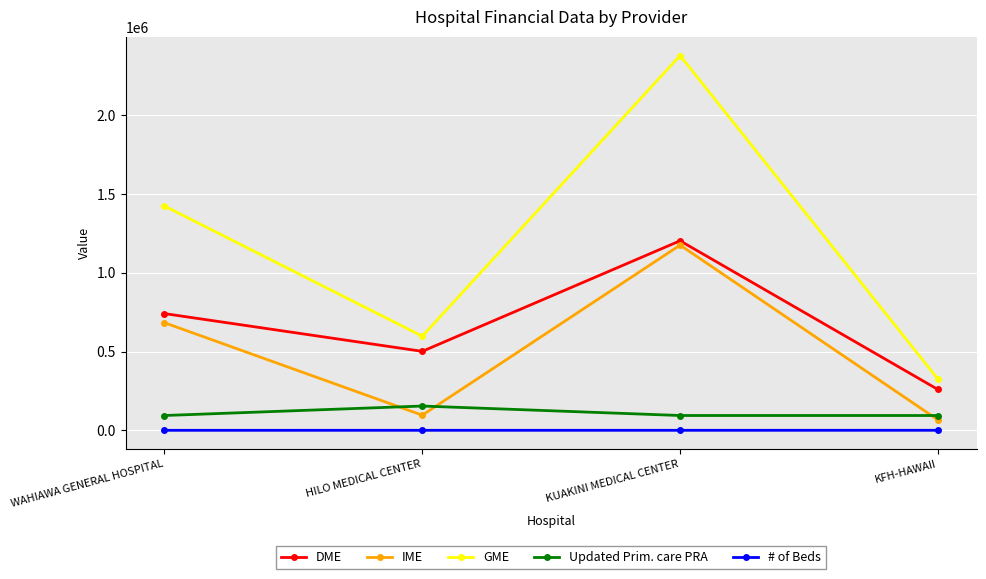

Rank the series at KFH-HAWAII from highest to lowest value.

GME, DME, Updated Prim. care PRA, IME, # of Beds